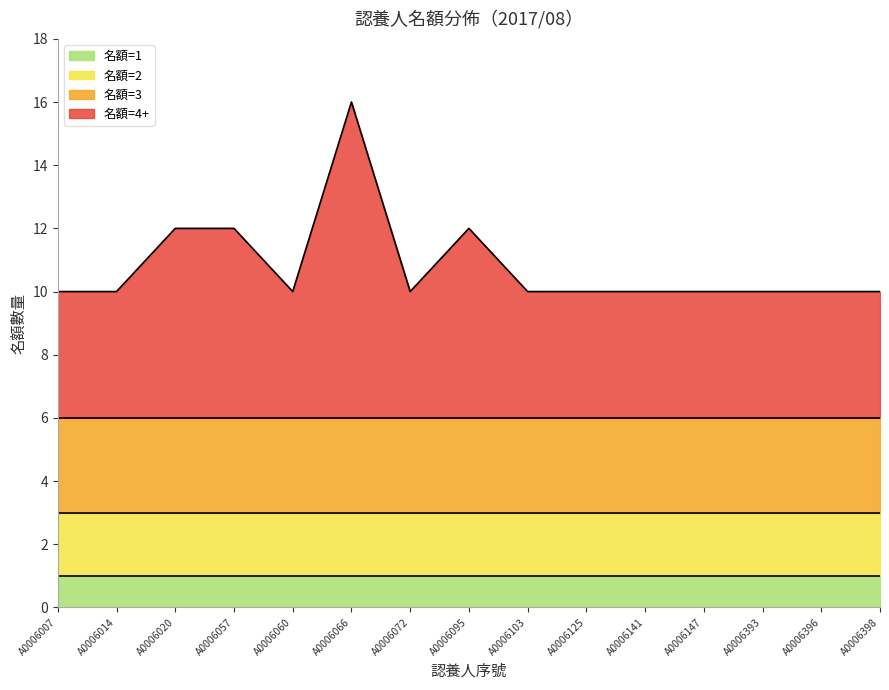

Which category has the highest value across all series?

A0006066